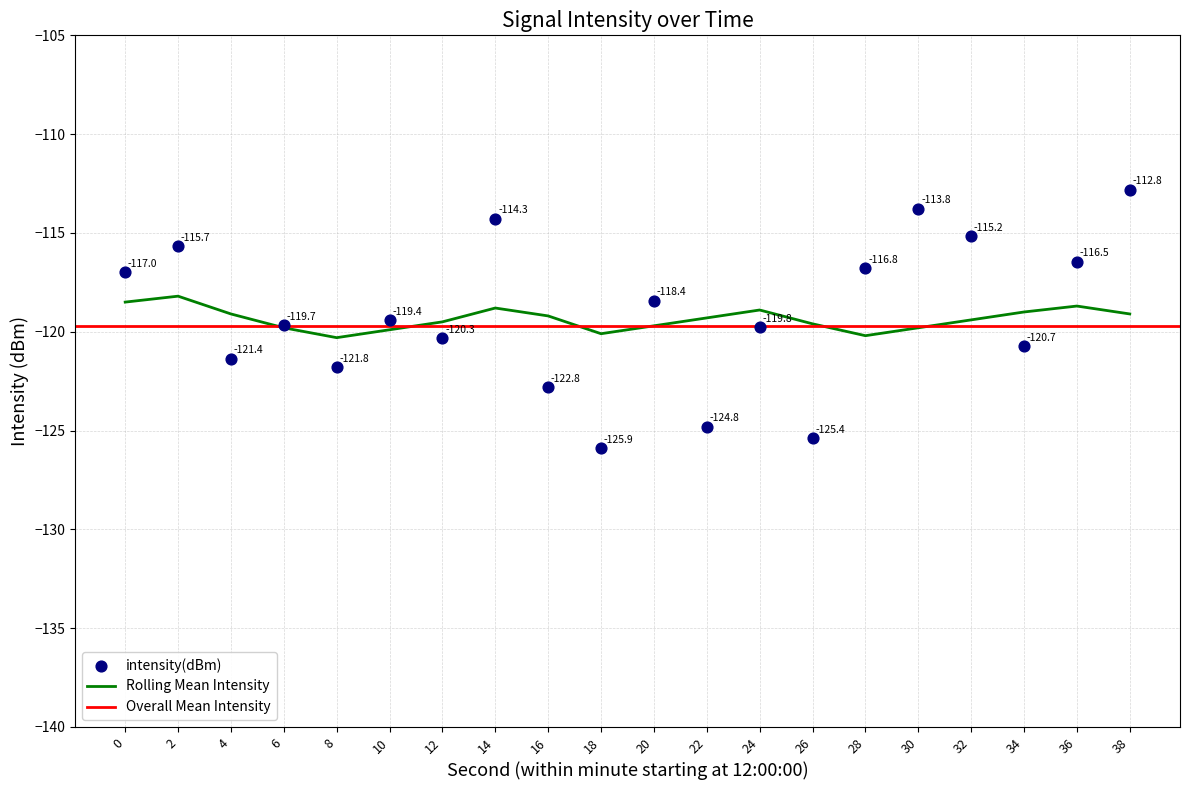

Which category has the lowest value in the Rolling Mean Intensity series?

8